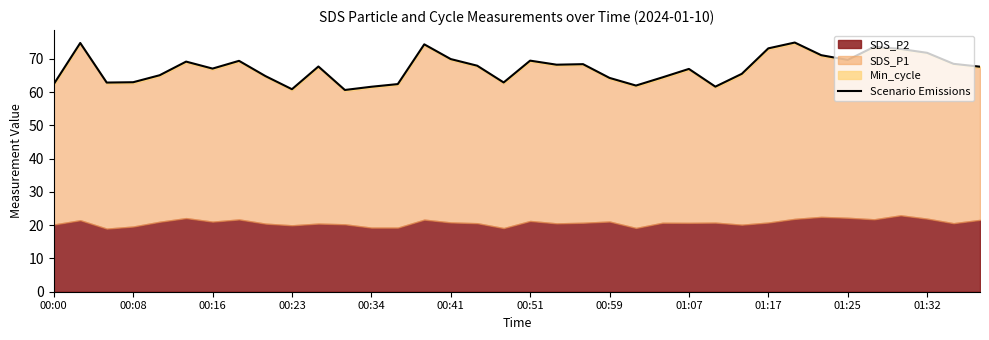

What is the difference between the maximum and second lowest values?

14.0